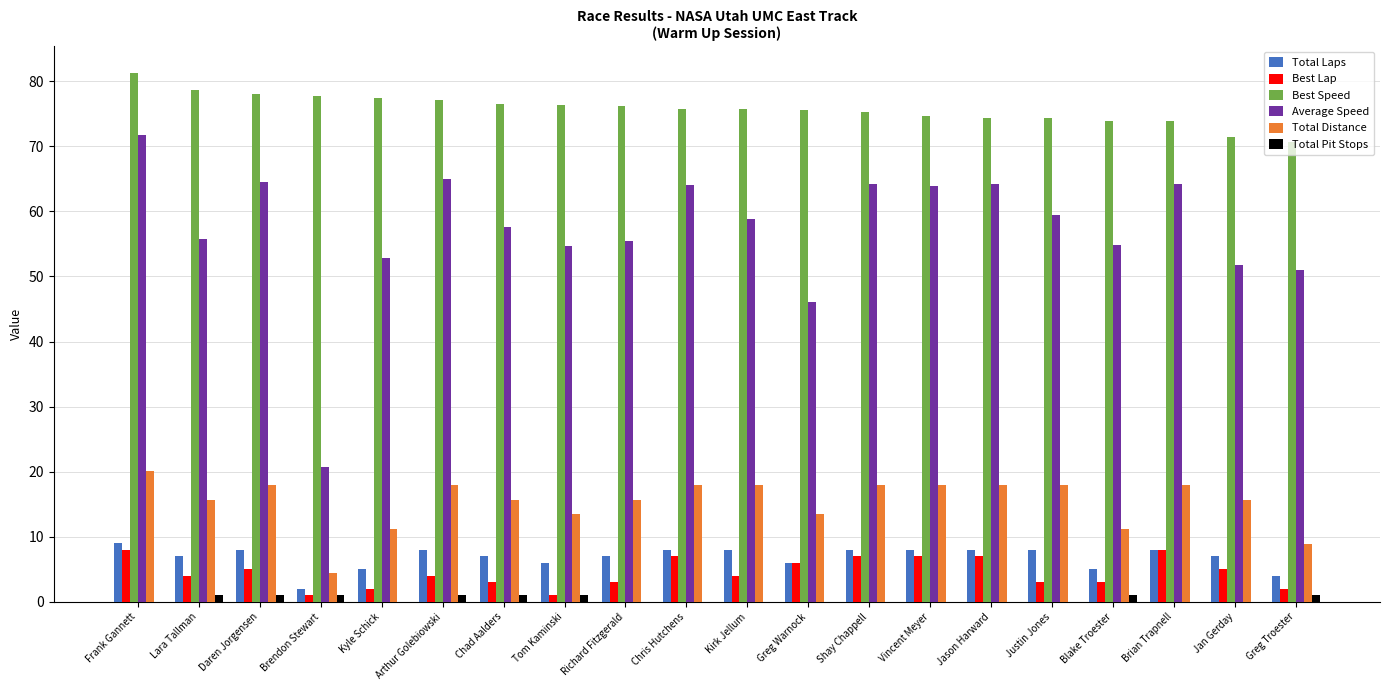

At which label does Best Speed reach its peak?

Frank Gannett